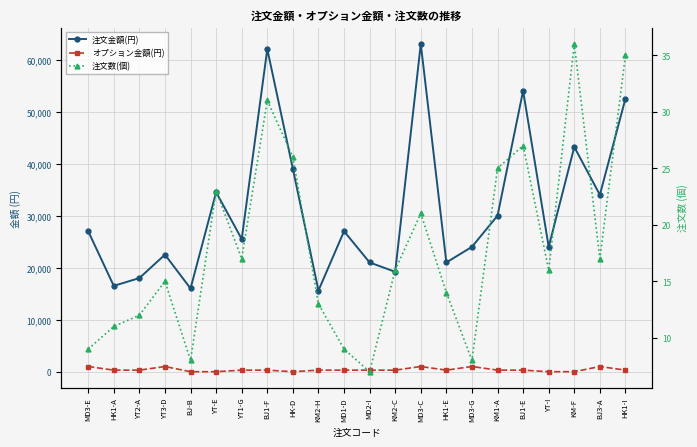

Is this an area chart (filled region under the line)?

No